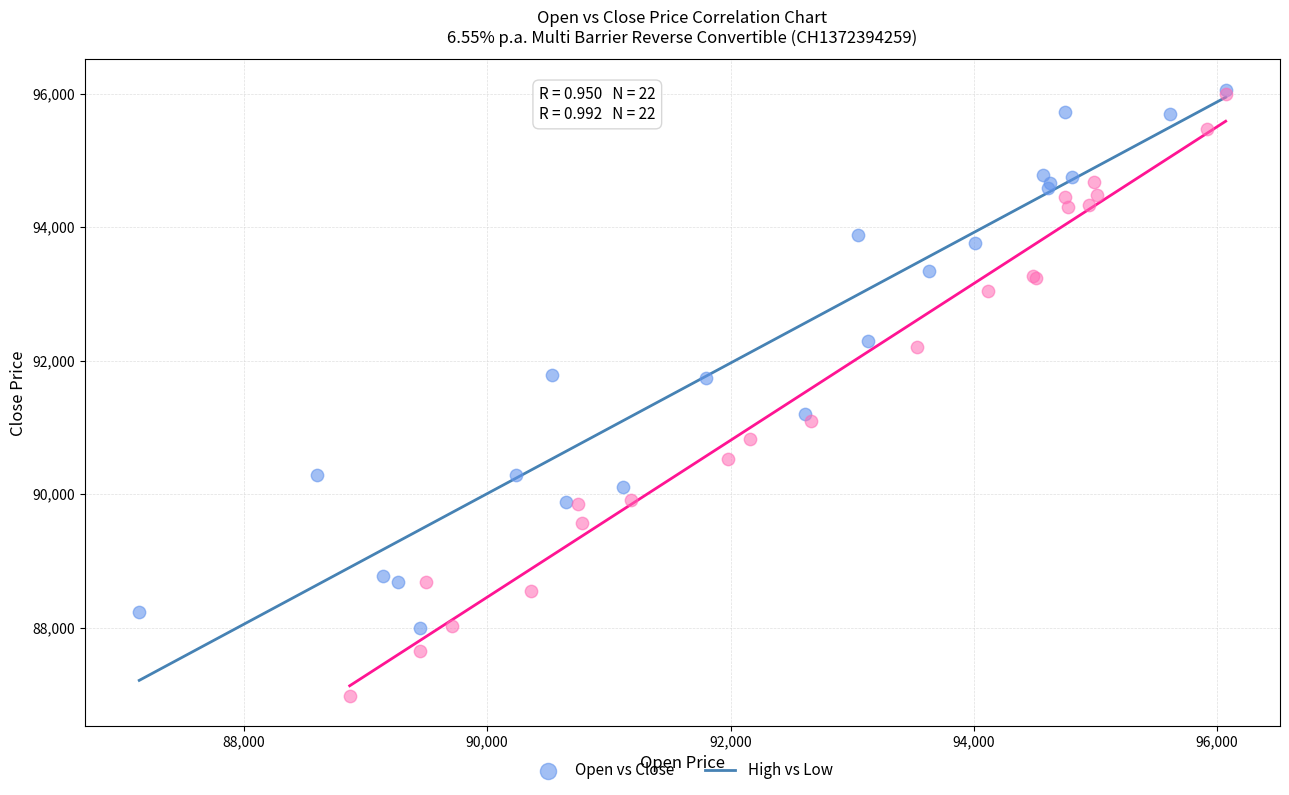

Which series has the widest spread of Y values?

High vs Low